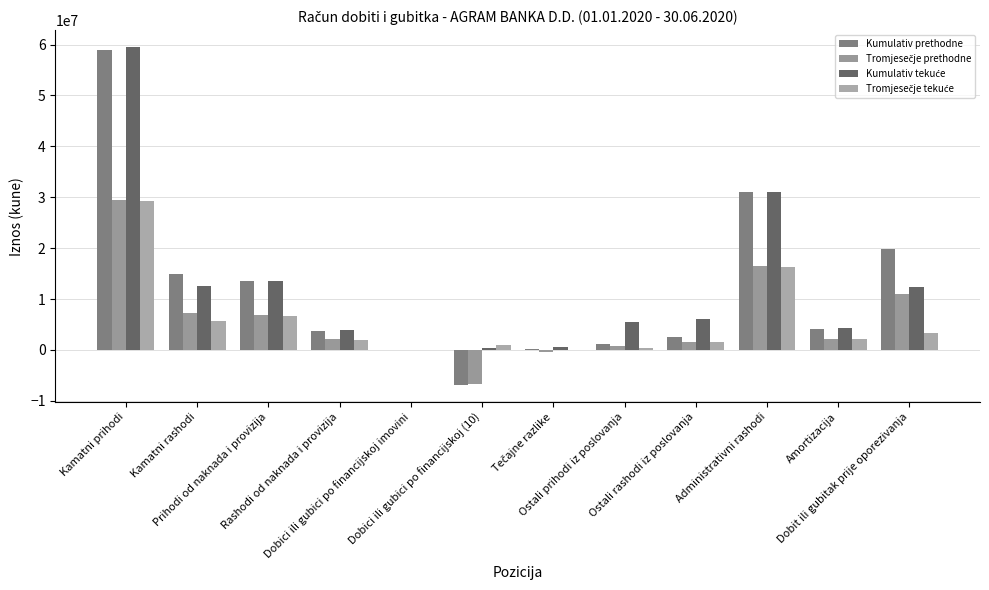

At which label does Kumulativ tekuće first exceed 6081900?

Kamatni prihodi